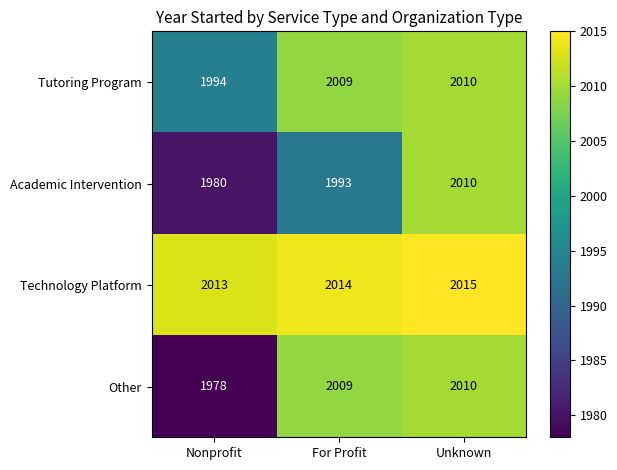

At Nonprofit, list the series in order from smallest to largest.

Other, Academic Intervention, Tutoring Program, Technology Platform